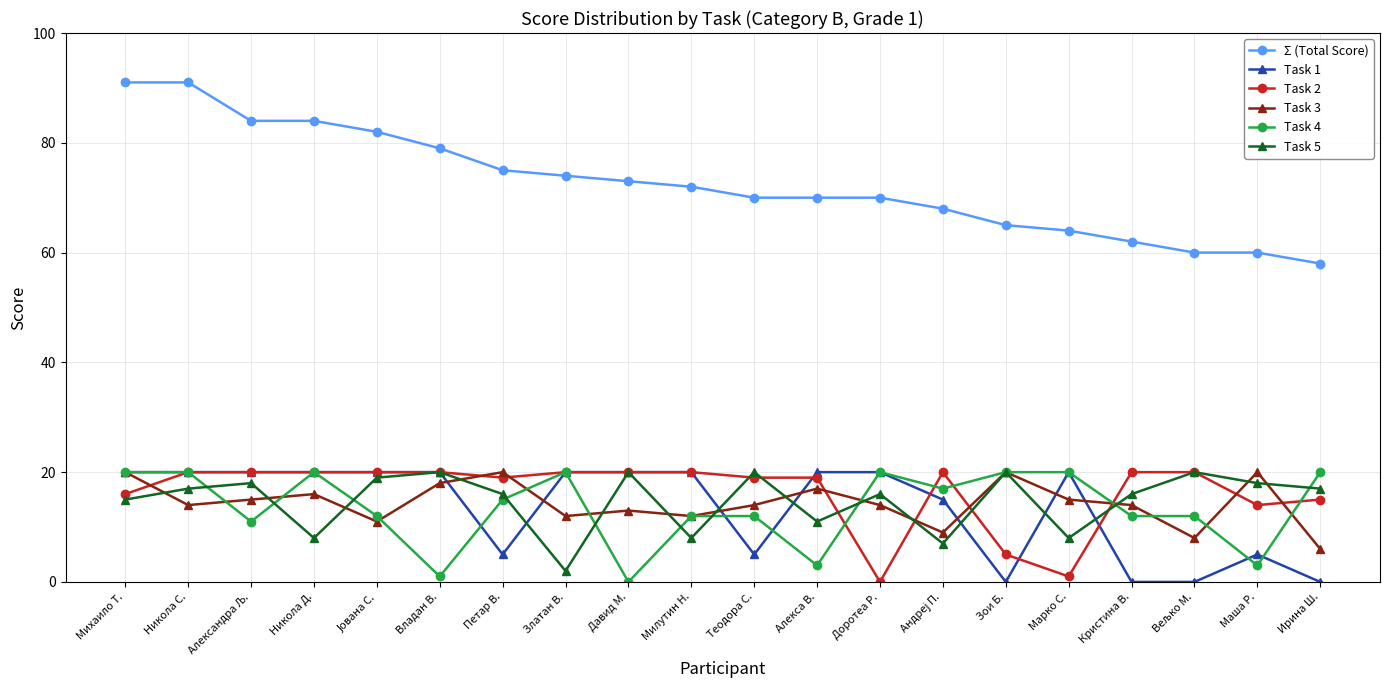

At which label is Task 5 closest to 11?

Алекса В.